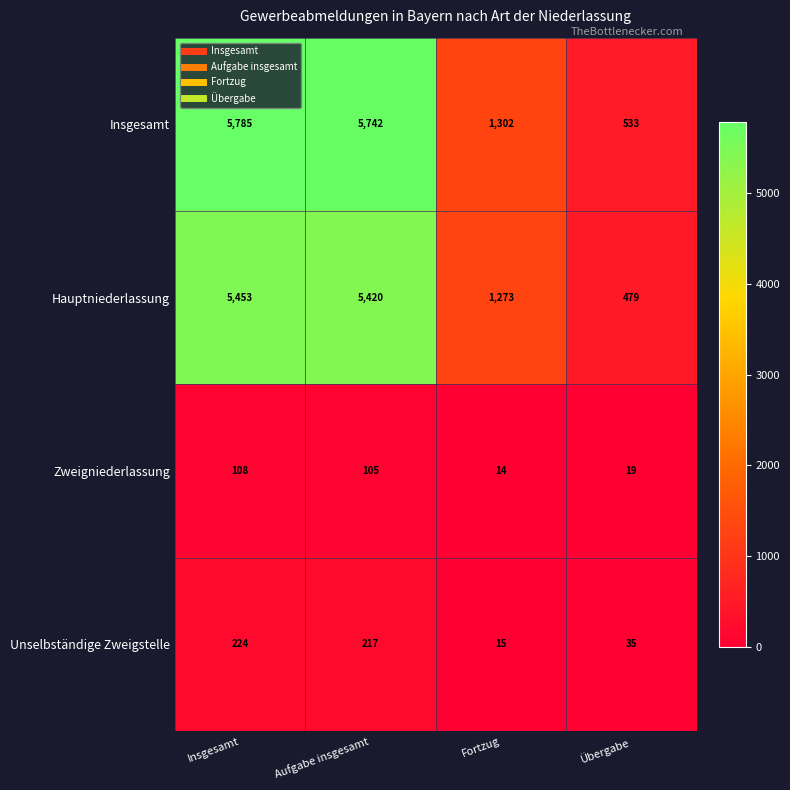

Rank the series by their maximum value, from lowest to highest.

Zweigniederlassung, Unselbständige Zweigstelle, Hauptniederlassung, Insgesamt